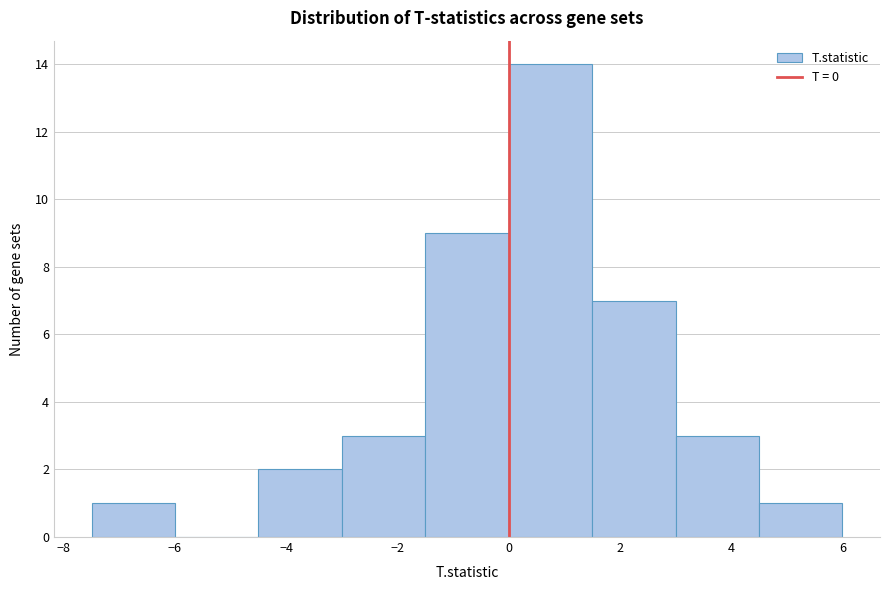

Which range on the x-axis has the tallest bar?

0.0 to 1.5